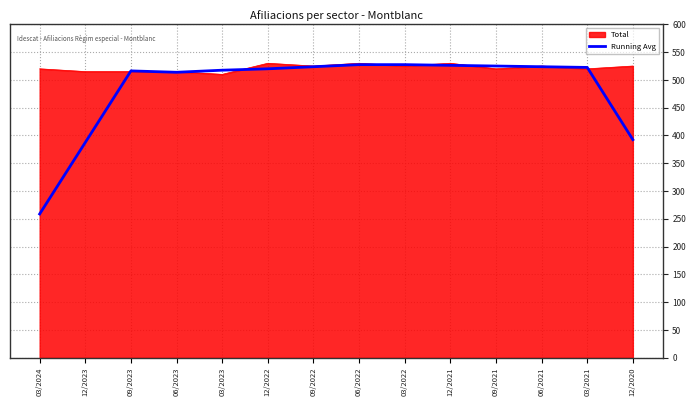

Which series has the largest range (max minus min)?

Running Avg